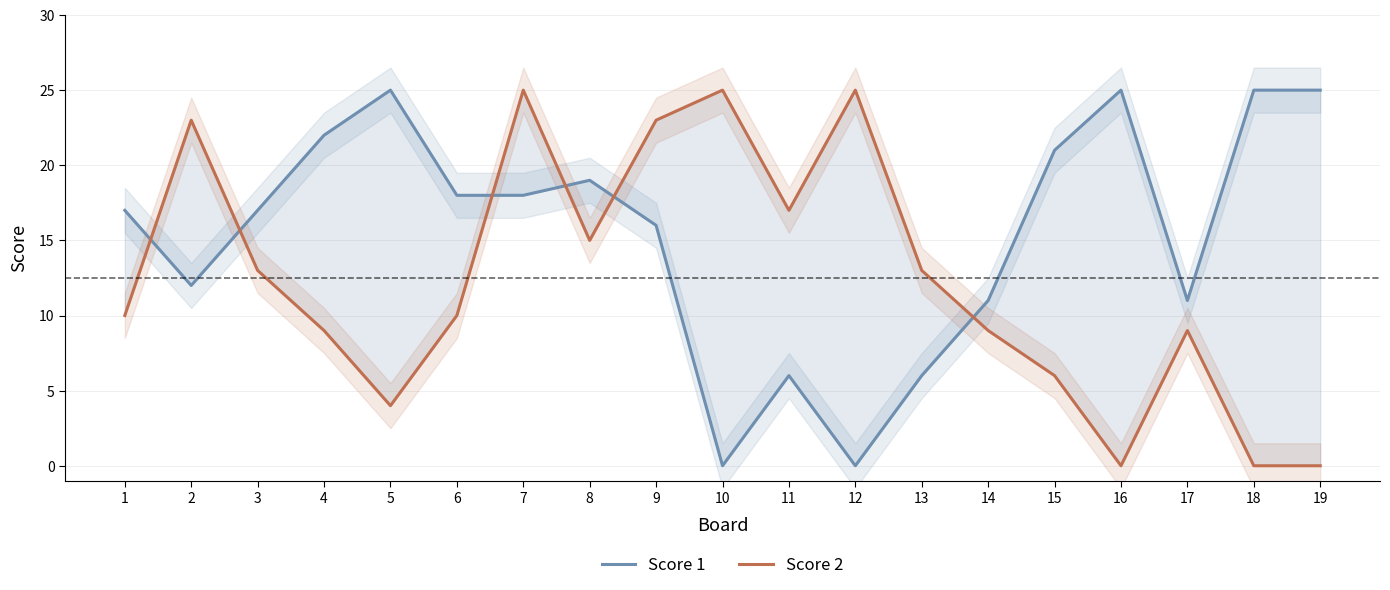

Is the value of Score 2 at 18 greater than the value of Score 1 at 15?

No